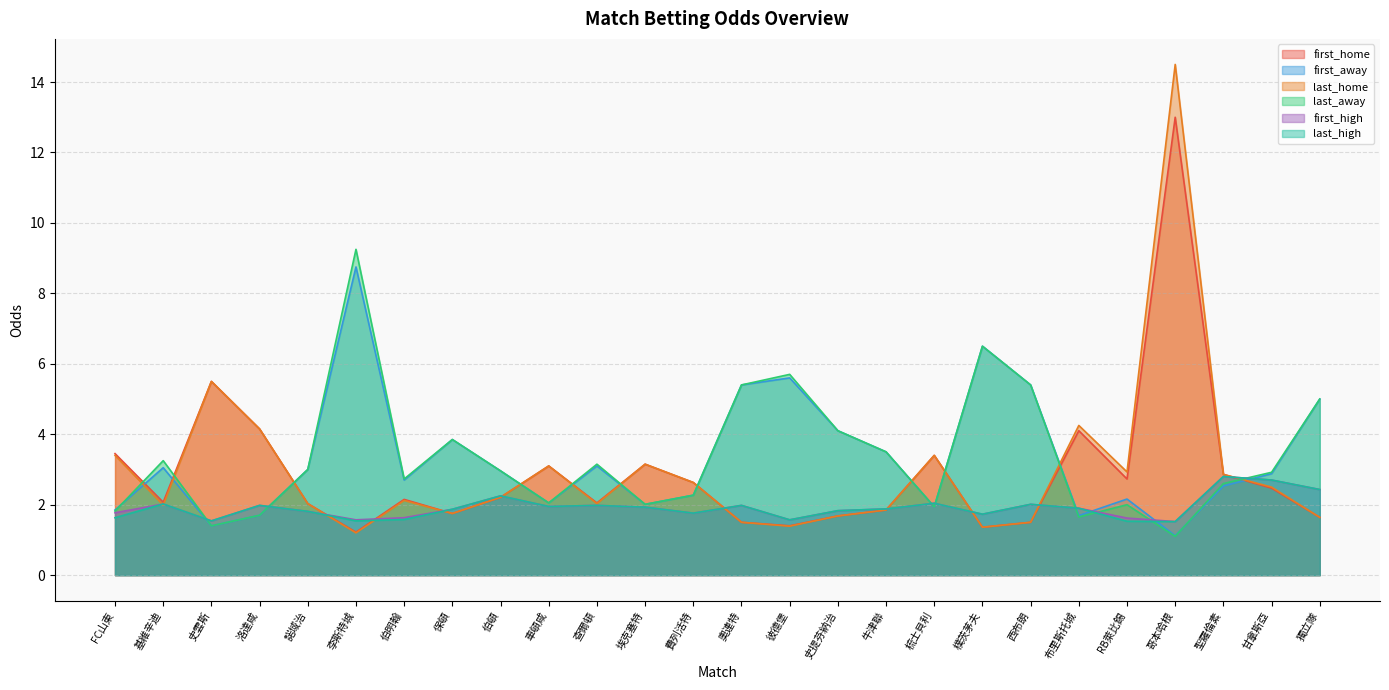

How many lines are shown in the chart?

6